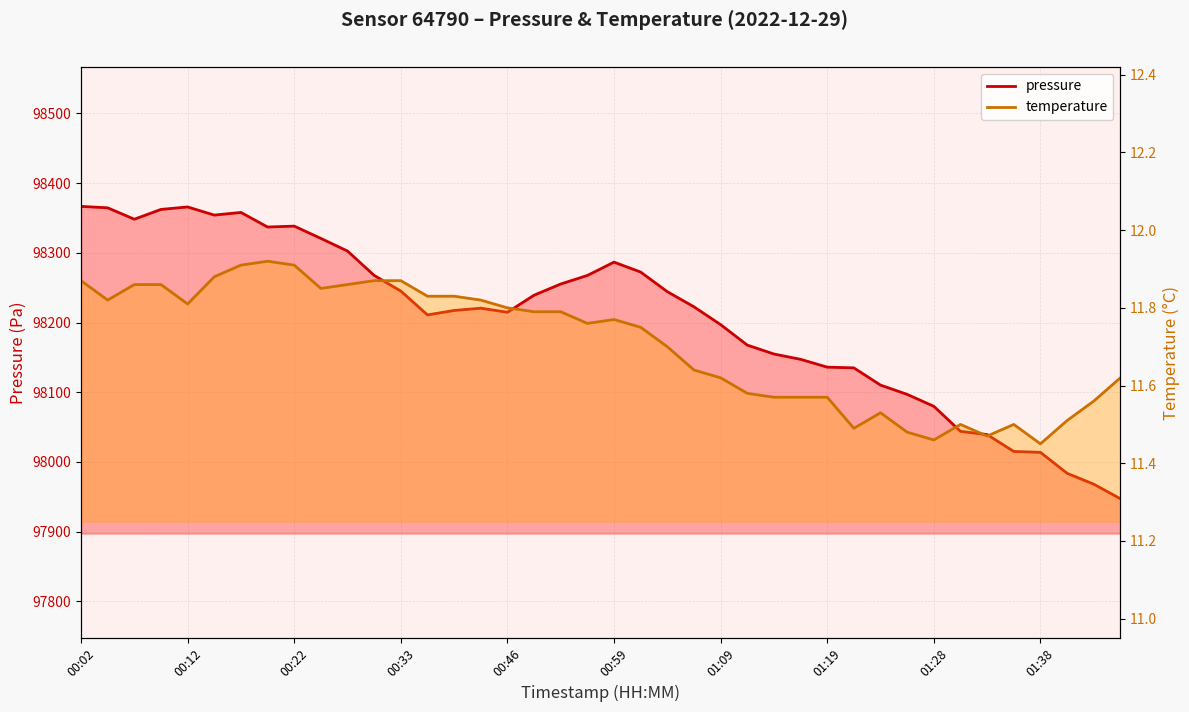

What is the minimum value shown in the chart?

11.4